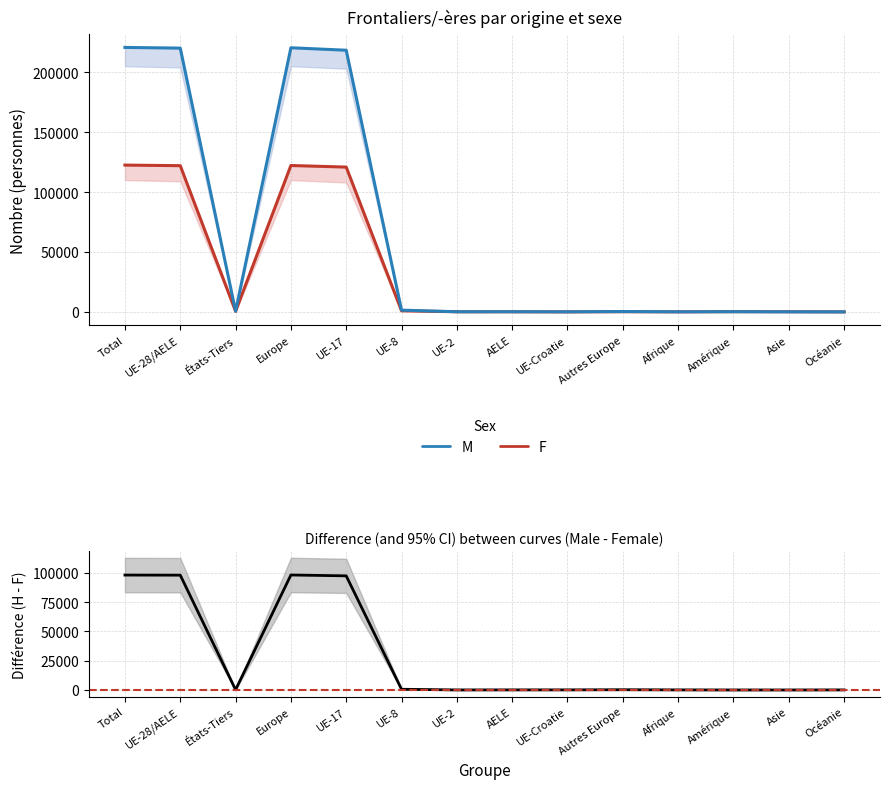

Which has a higher value, UE-17 or Europe?

Europe